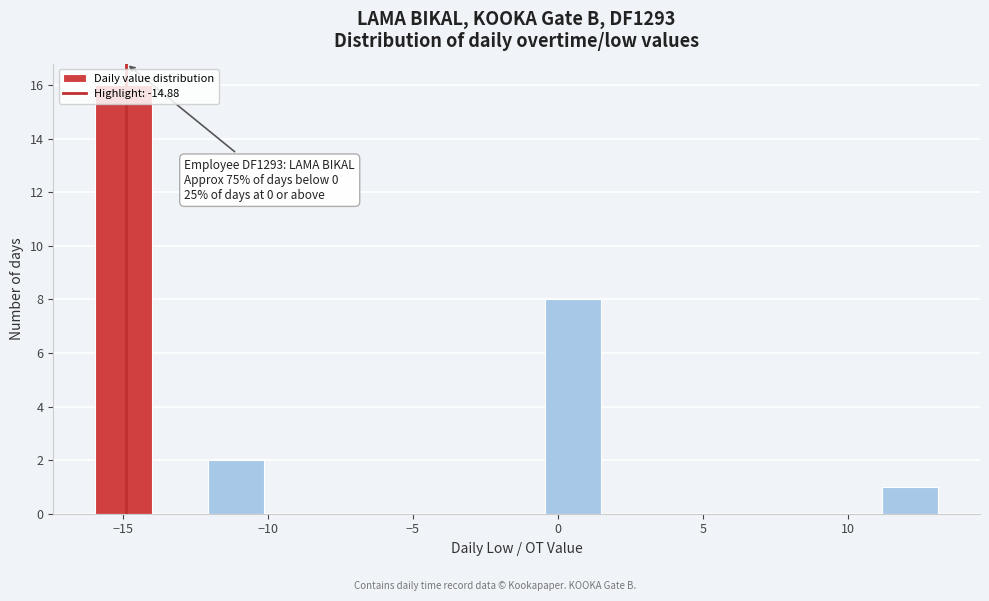

Around what value on the x-axis is the tallest bar? Give the approximate position of its centre, as read against the axis.

-15.0